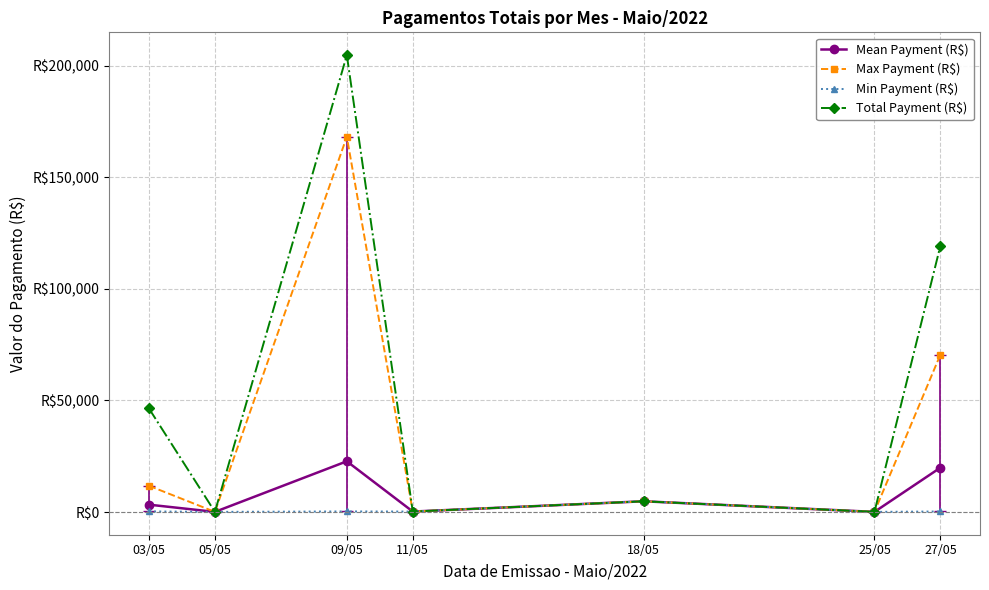

What position from the right is 27/05?

1